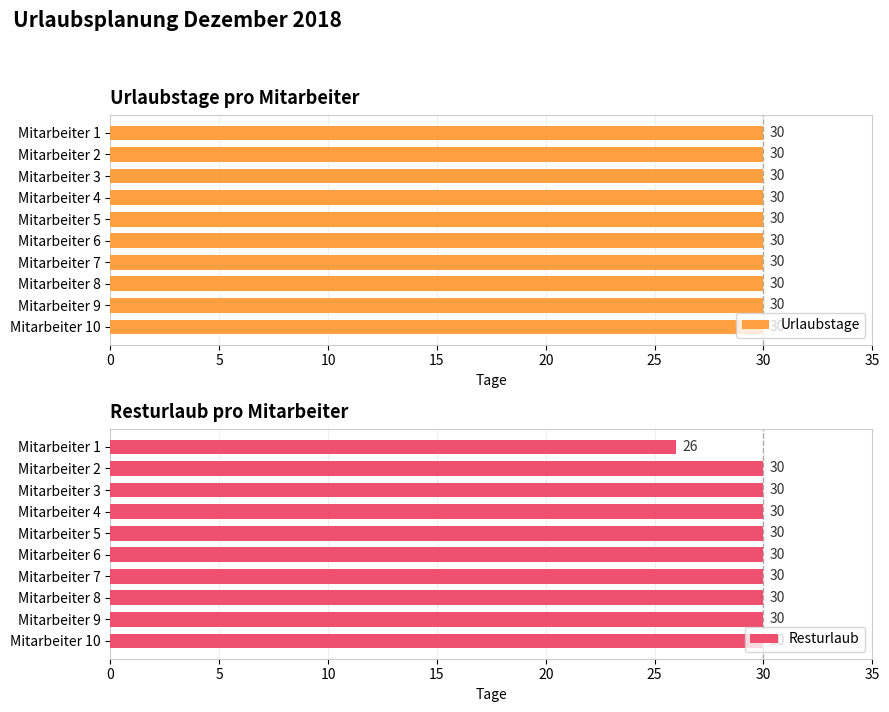

True or false: Resturlaub has a value of 10 at Mitarbeiter 6.

False